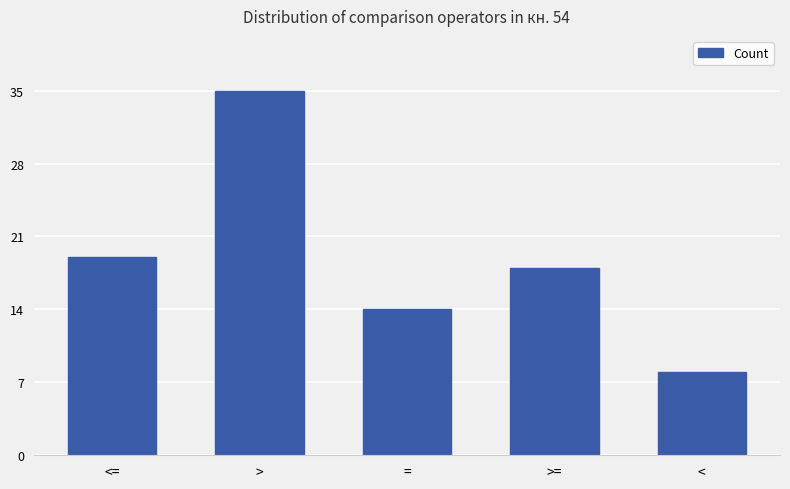

Is it true that the value at > is 35?

True